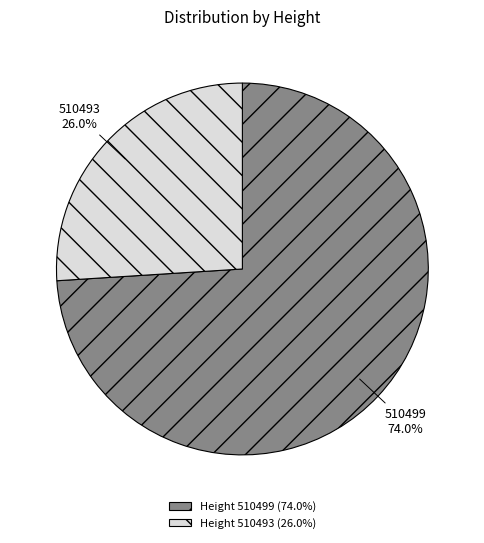

To the nearest percent, what percentage of the pie is 510499?

74%